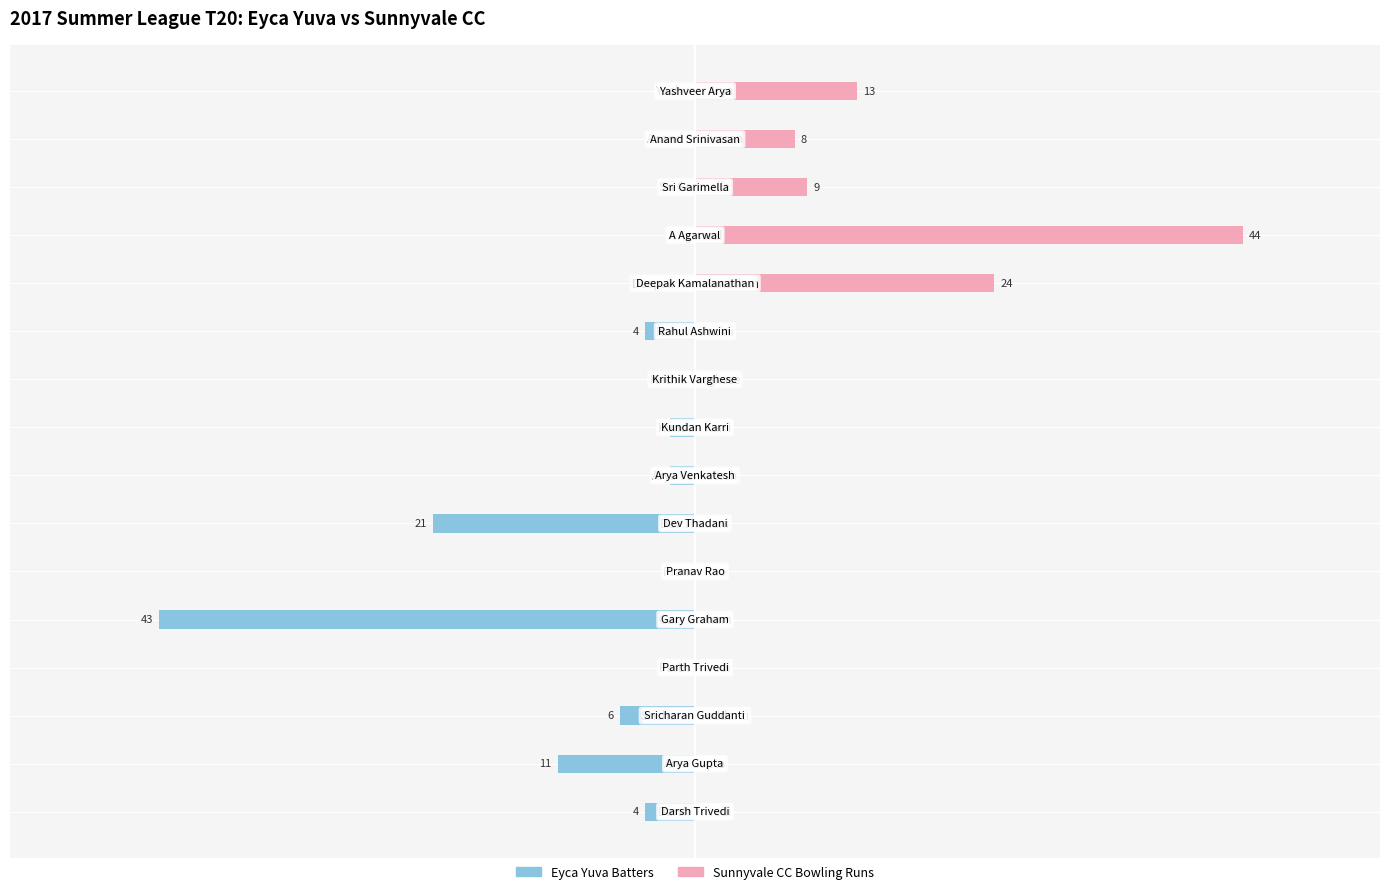

How many categories are shown in the chart?

16